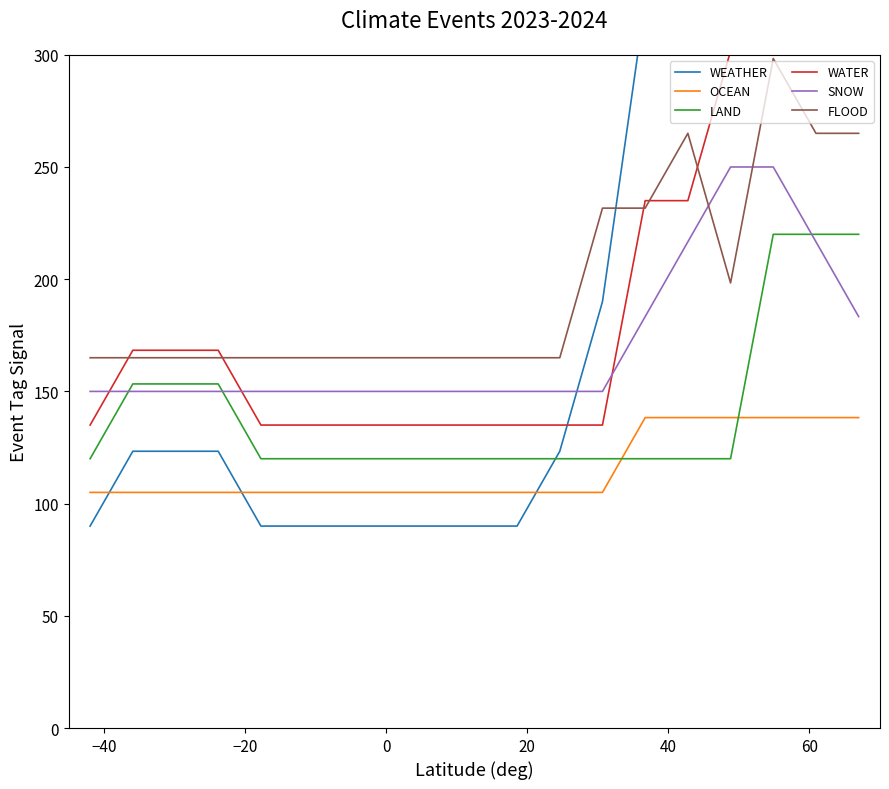

What is the difference between the second highest and minimum values in the WATER series?

233.3